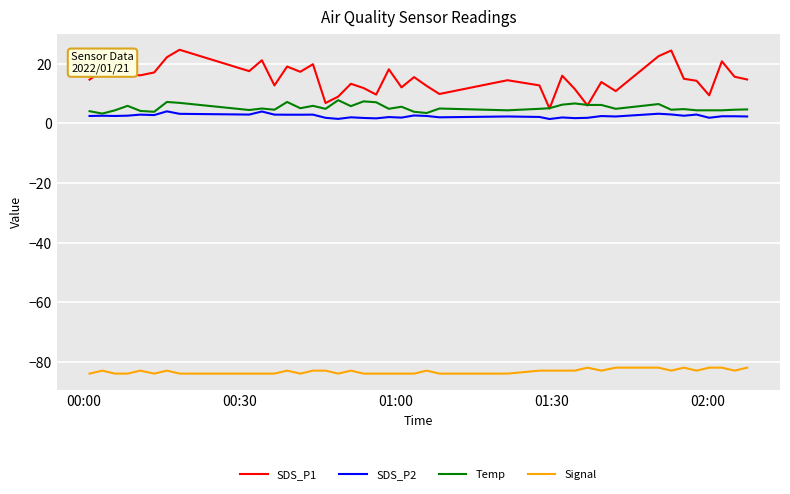

What is the lowest value of the SDS_P1 series?

5.0